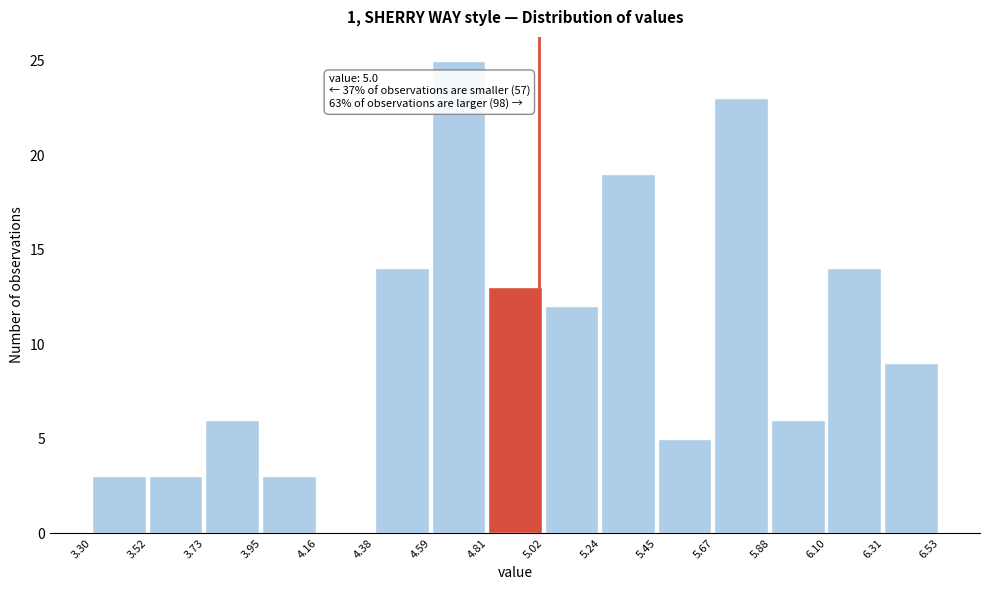

Over which range of the x-axis is the bar tallest?

4.59 to 4.81